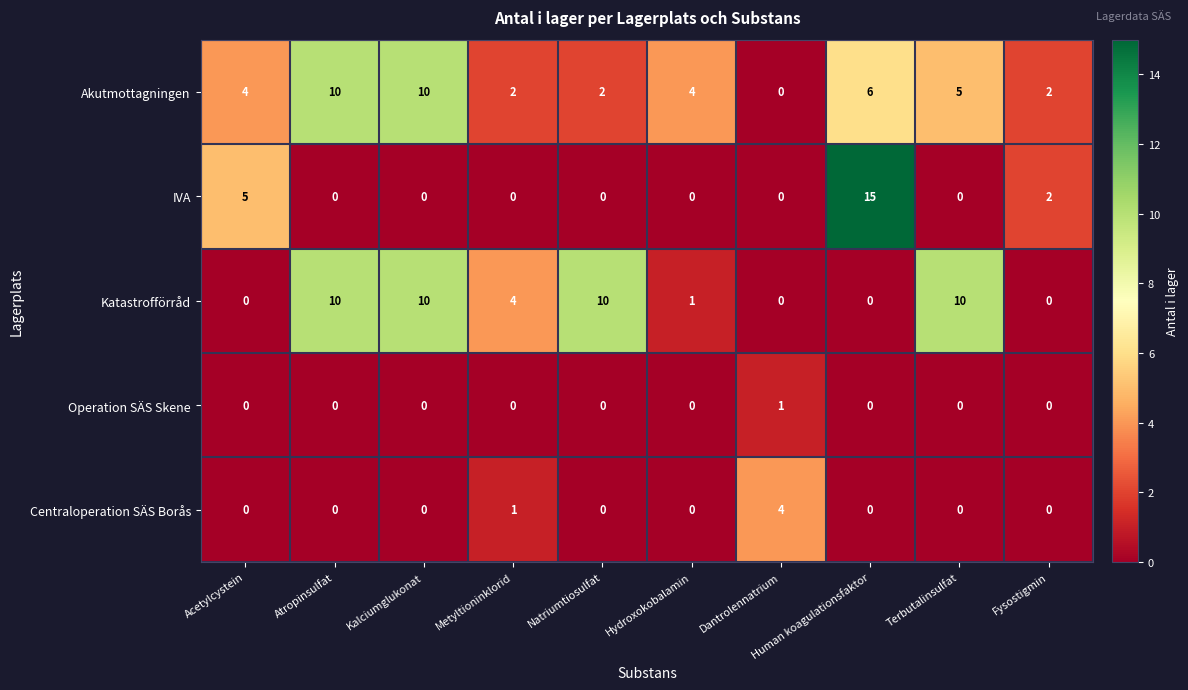

Which series has the largest range (max minus min)?

IVA